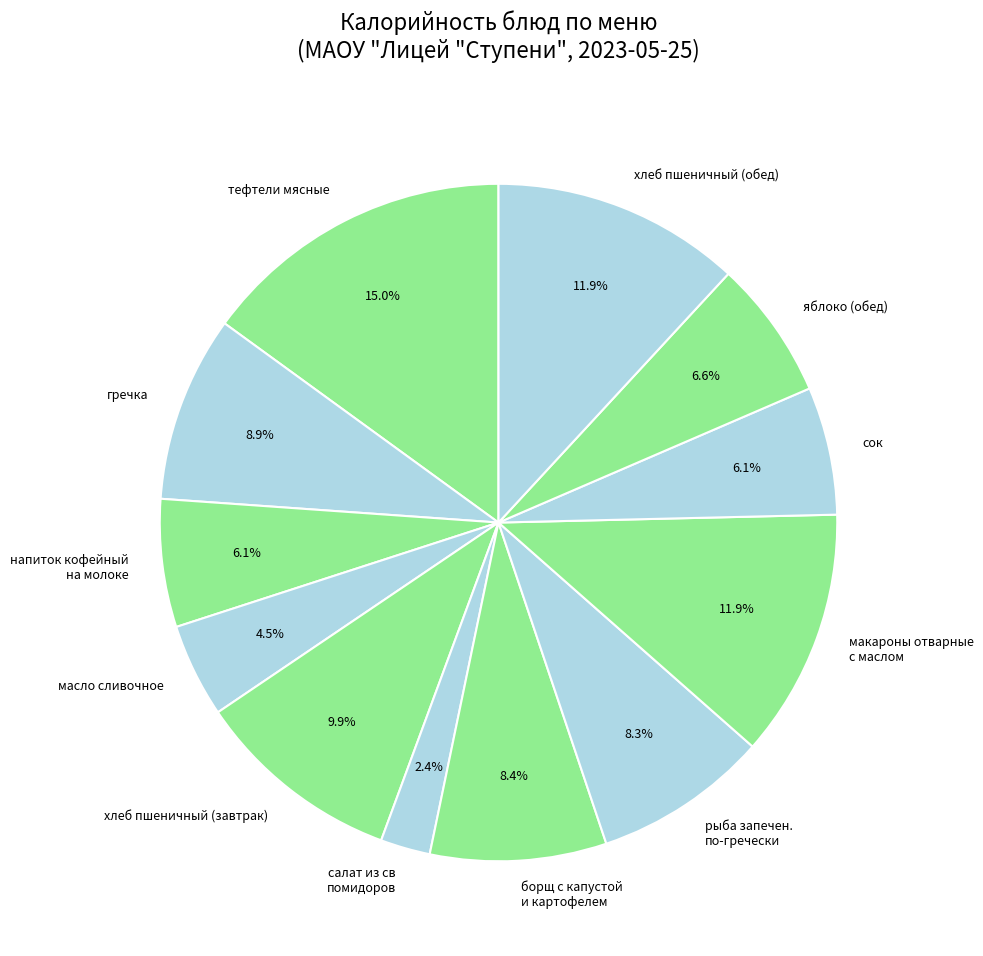

The гречка slice represents 21% of the pie. True or false?

False